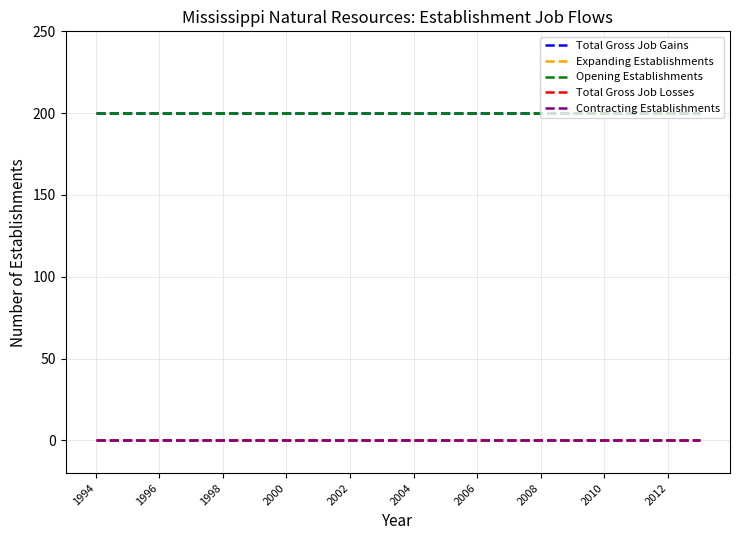

True or false: Opening Establishments and Contracting Establishments intersect in this chart.

False